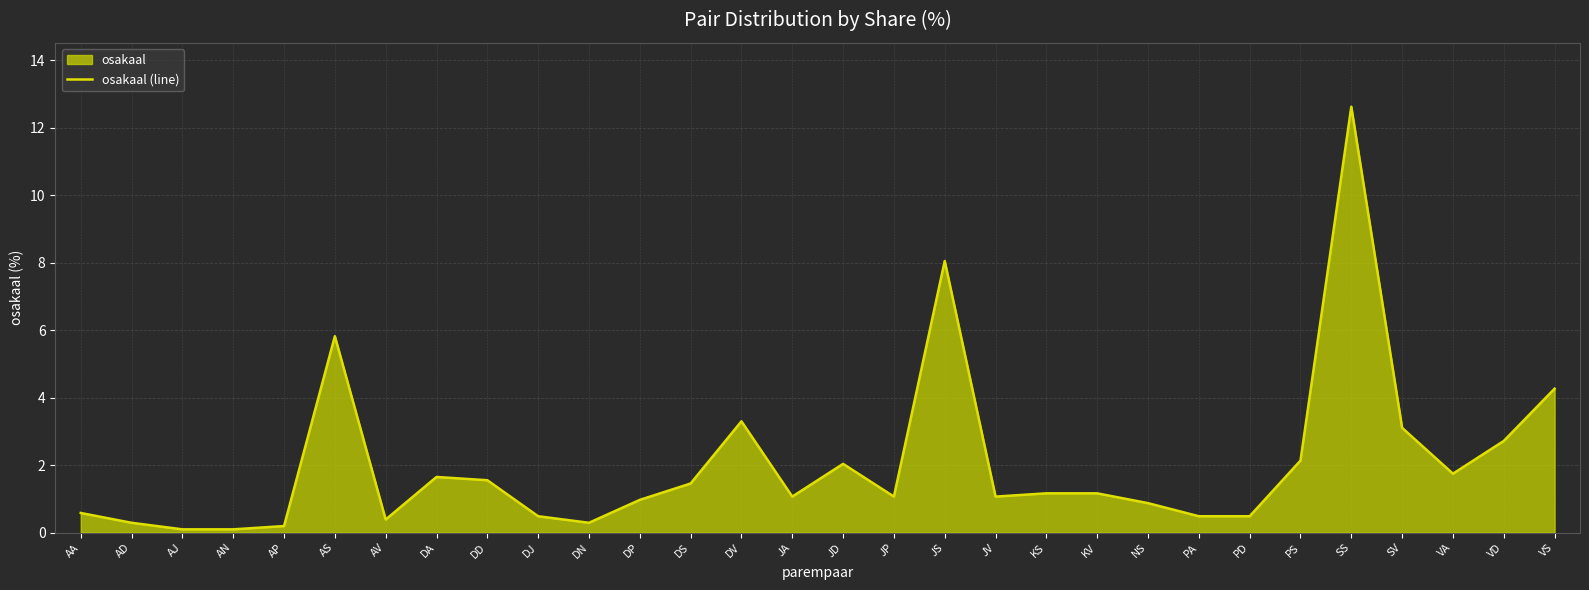

What is the label of the 17th point from the left?

JP